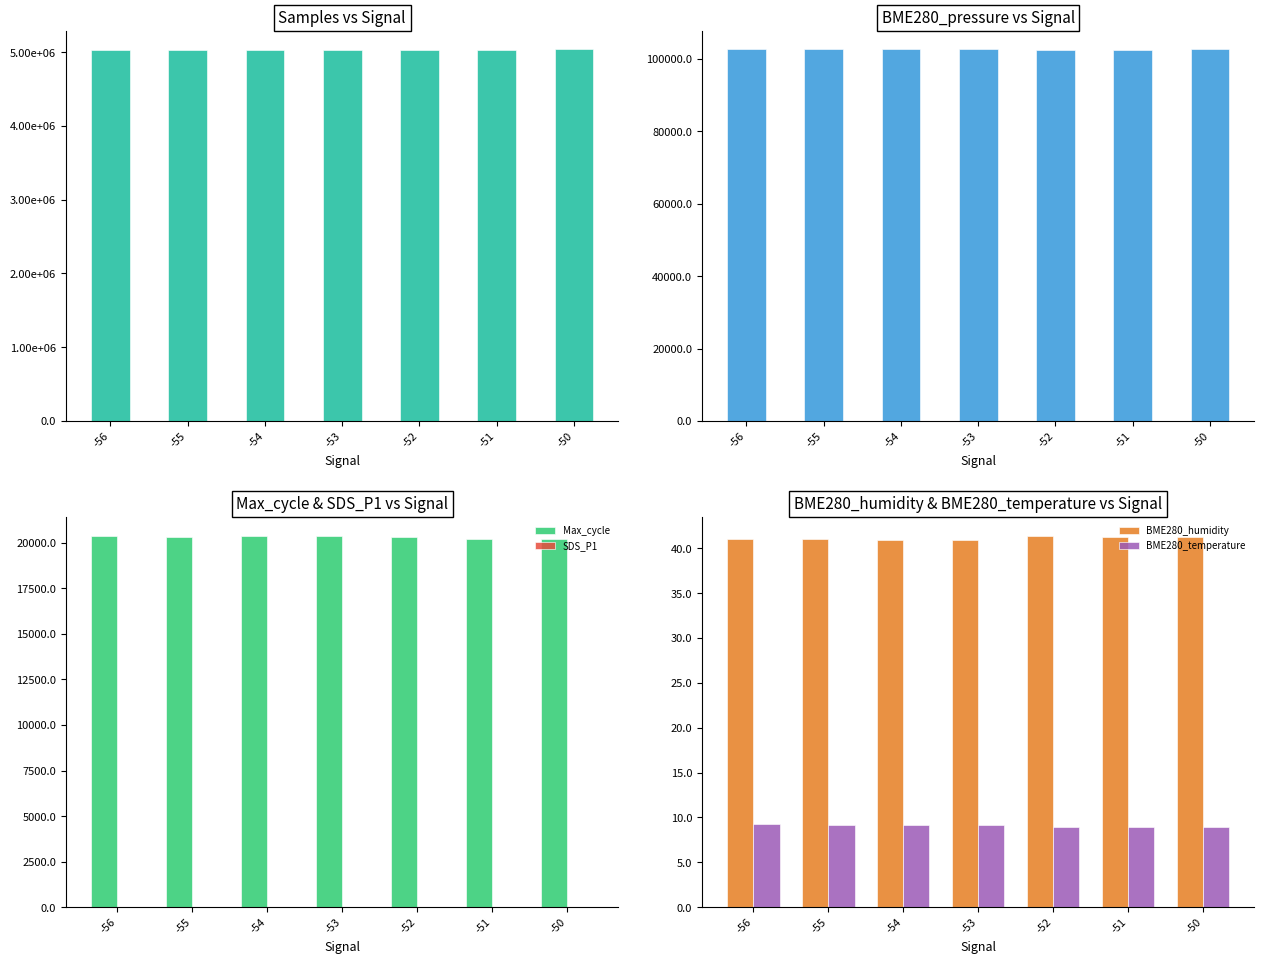

Where is BME280_pressure nearest to the value 102577?

-50